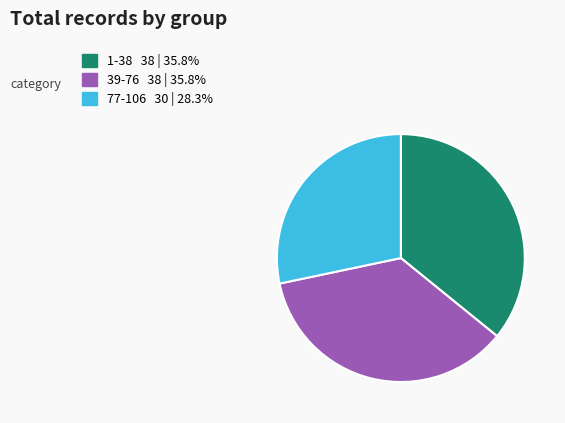

How many slices are in this pie chart?

3